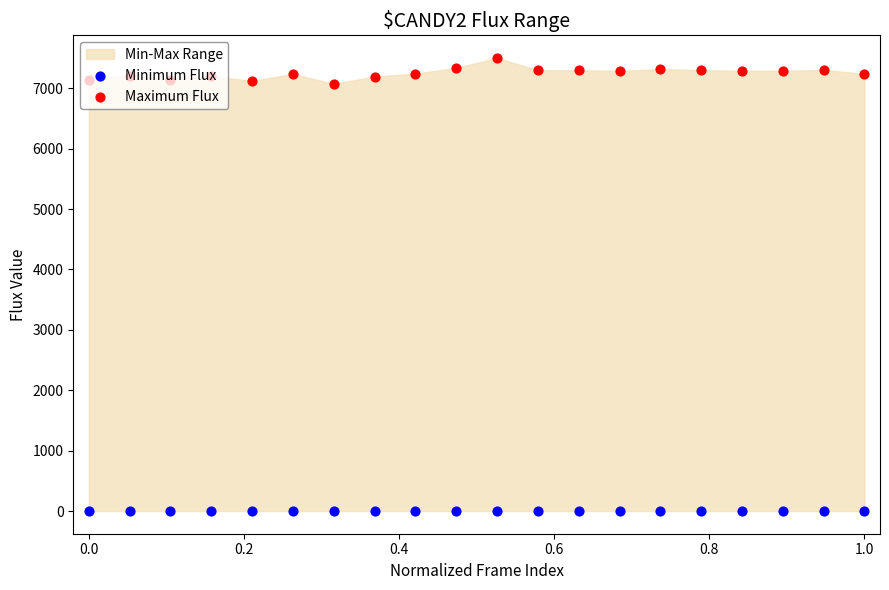

At how many categories does at least one series exceed 3869?

20